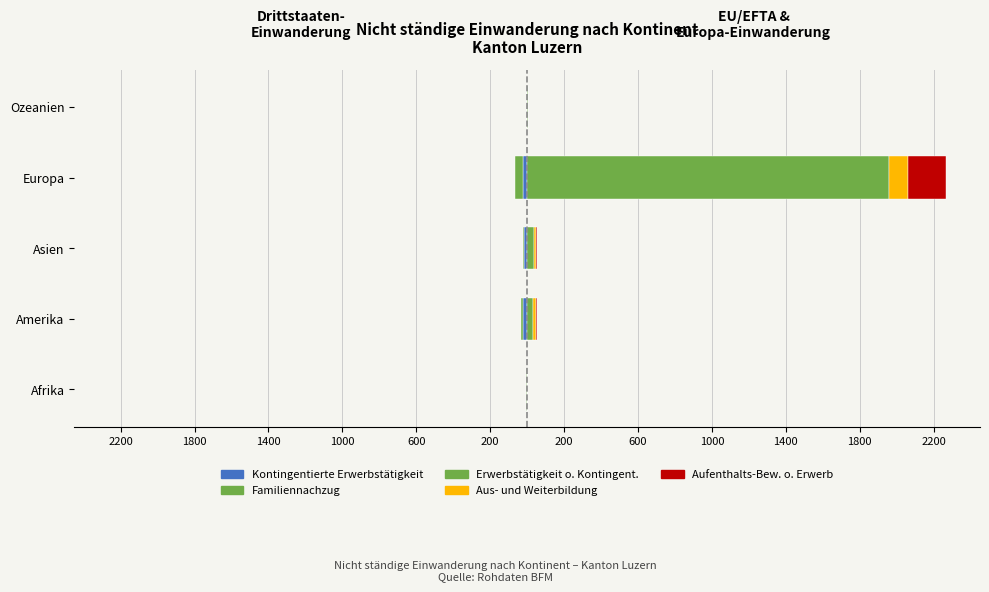

True or false: Aus- und Weiterbildung has a value of 18 at Asien.

False